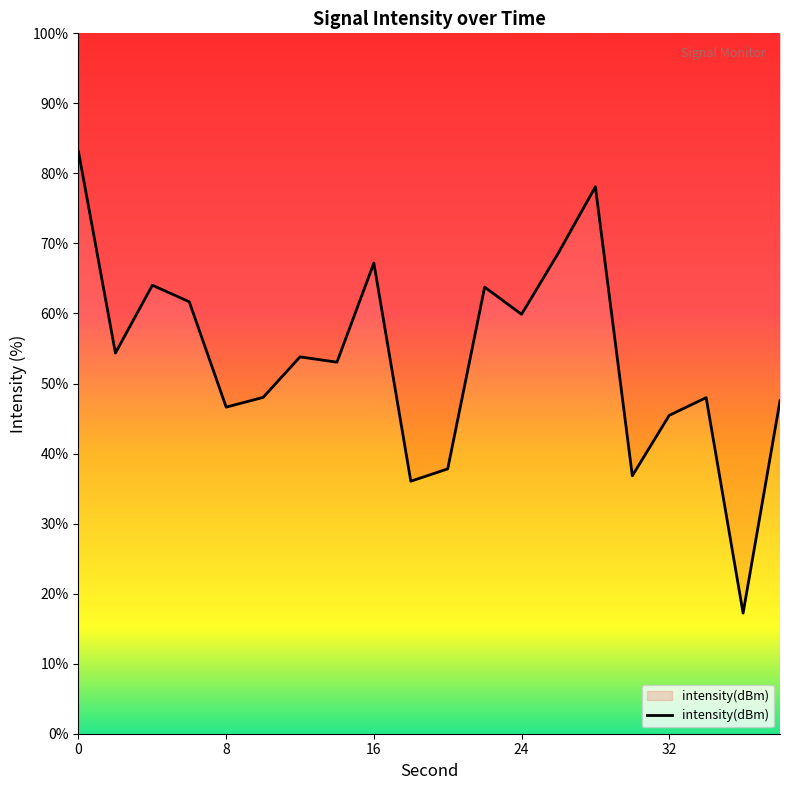

Reading left to right, what are all the values shown in this chart?

0=83.1	2=54.4	4=64.0	6=61.7	8=46.6	10=48.0	12=53.8	14=53.0	16=67.2	18=36.1	20=37.8	22=63.8	24=59.9	26=68.7	28=78.1	30=36.8	32=45.5	34=48.0	36=17.2	38=47.5